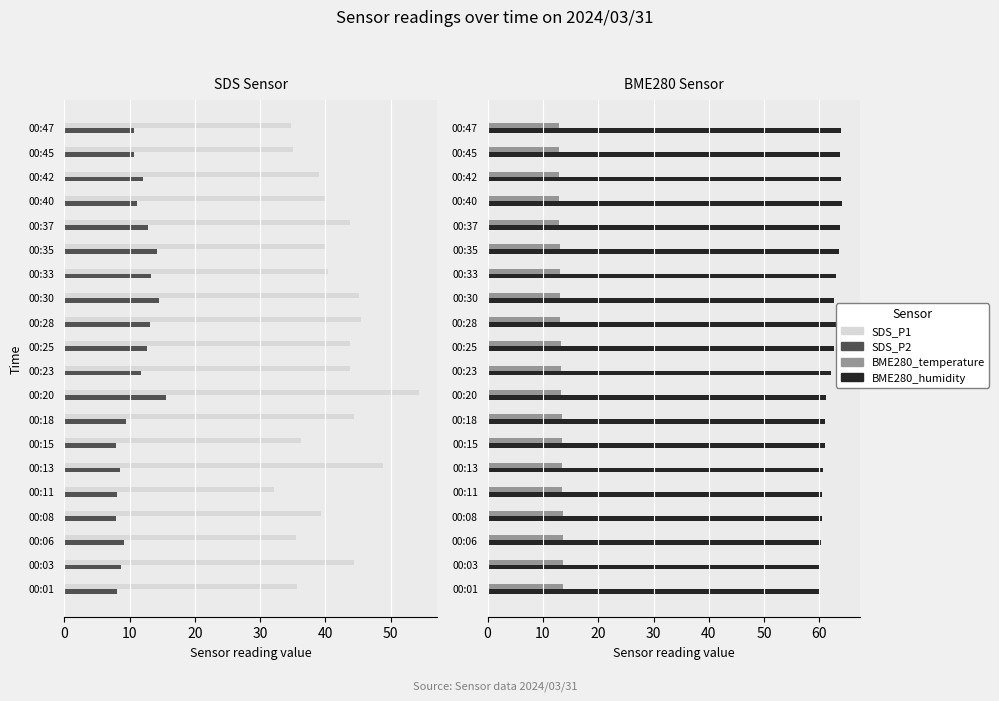

What is the lowest value of the BME280_humidity series?

60.2